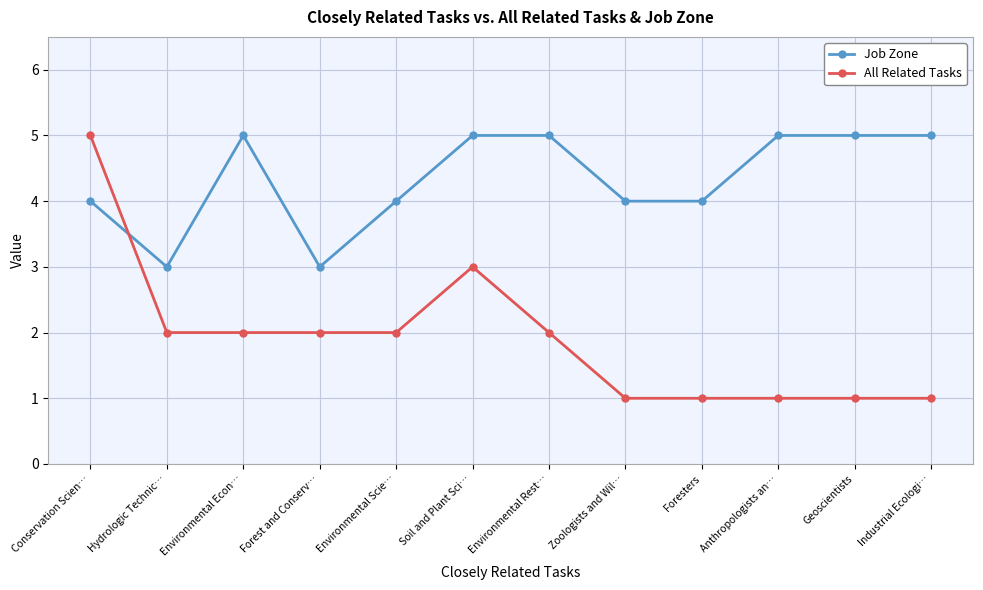

True or false: Job Zone has more than 0 interior local peaks.

True